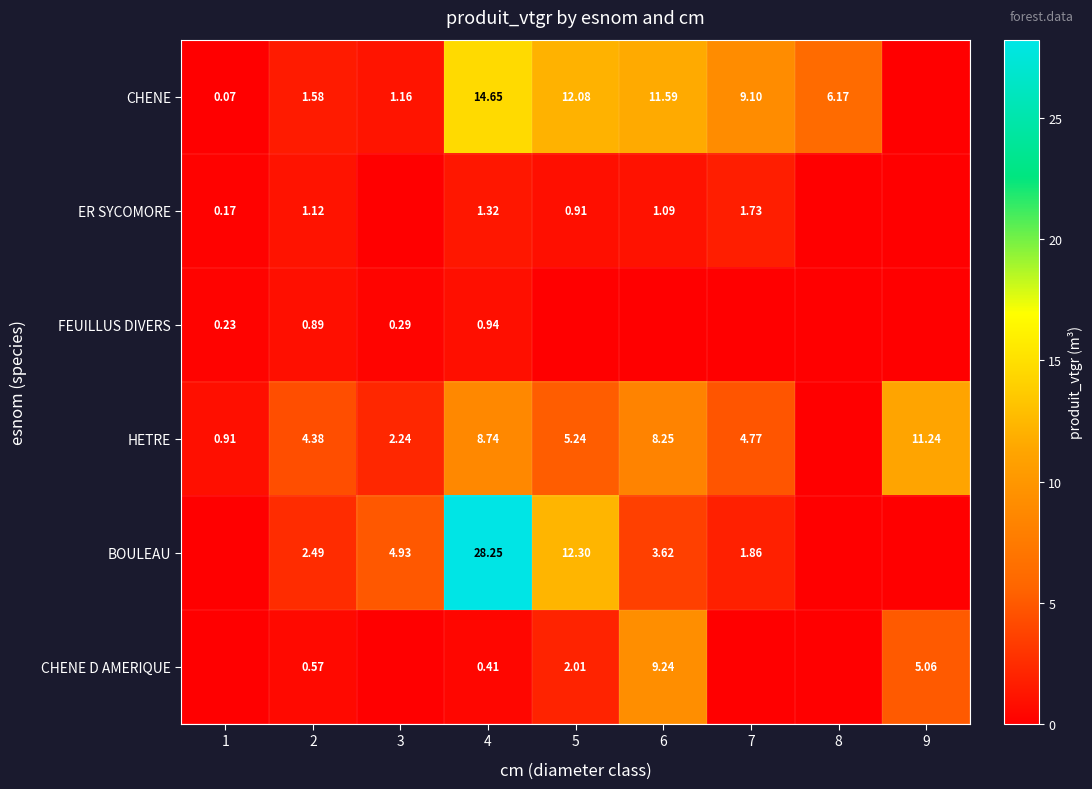

How many data points in BOULEAU are above 2?

5